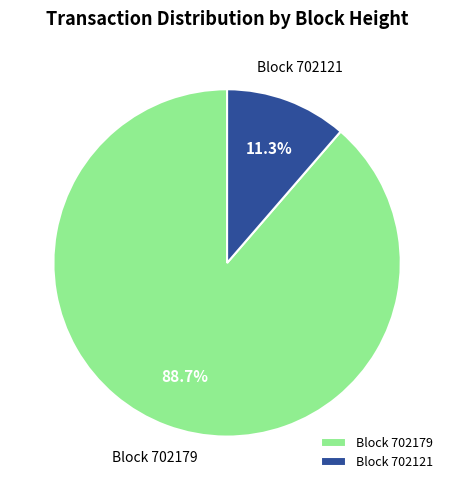

How many segments does this pie chart have?

2